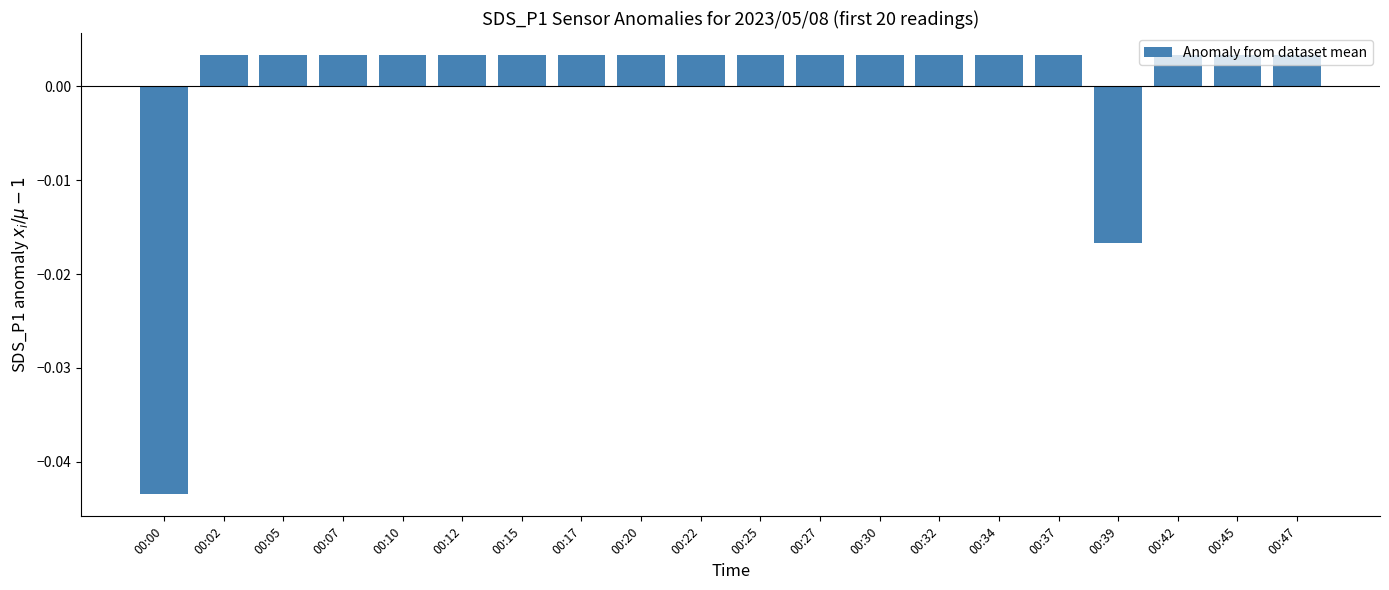

How many positive values are there?

18